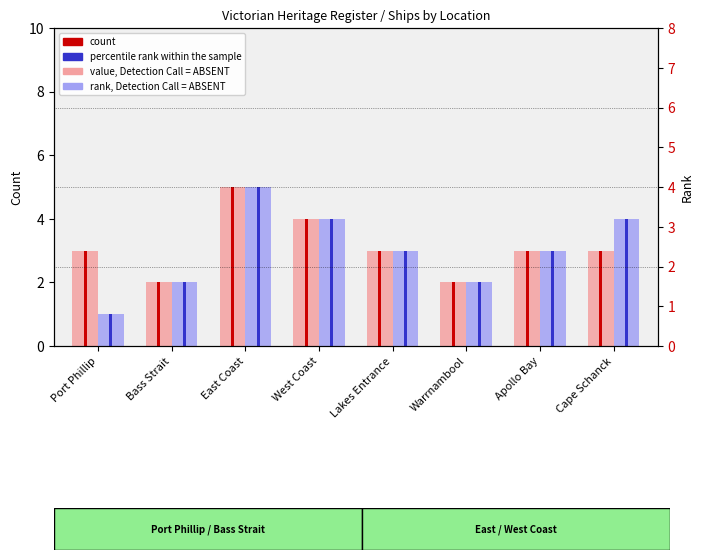

List the labels in order of rank, Detection Call = ABSENT value, smallest first.

Port Phillip, Bass Strait, Warrnambool, Lakes Entrance, Apollo Bay, West Coast, Cape Schanck, East Coast